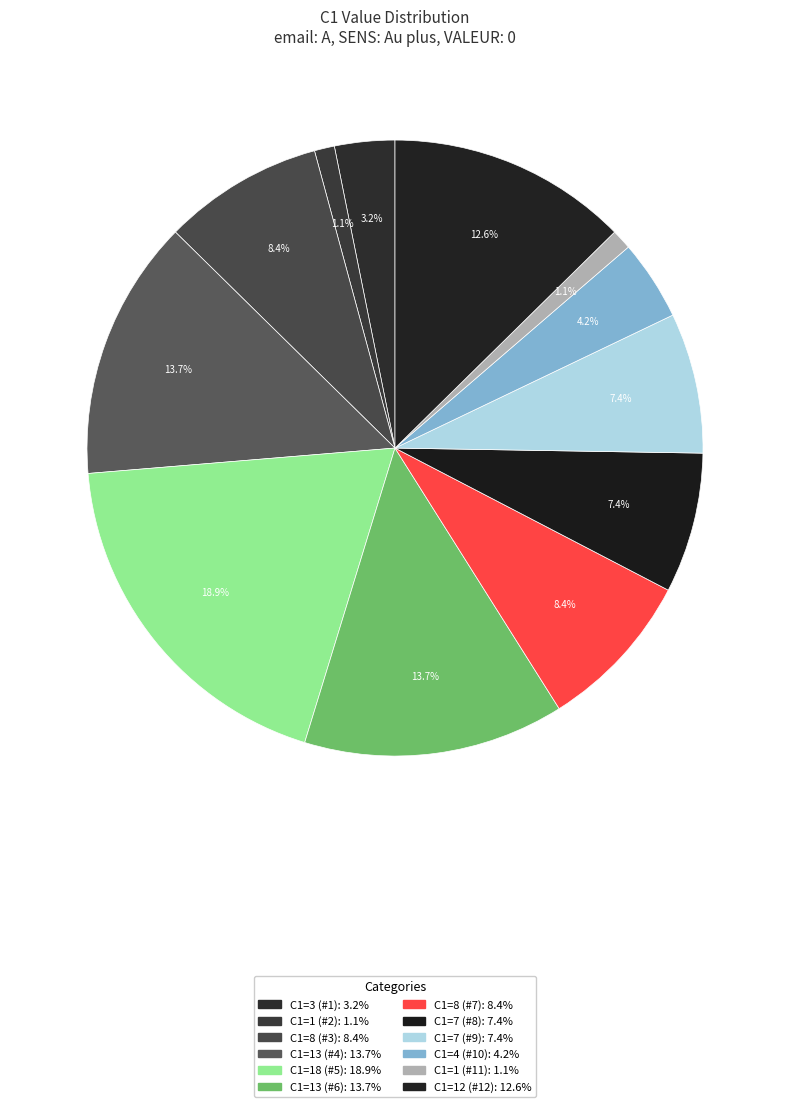

What is the change in value from C1=13 (#4) to C1=12 (#12)?

-1